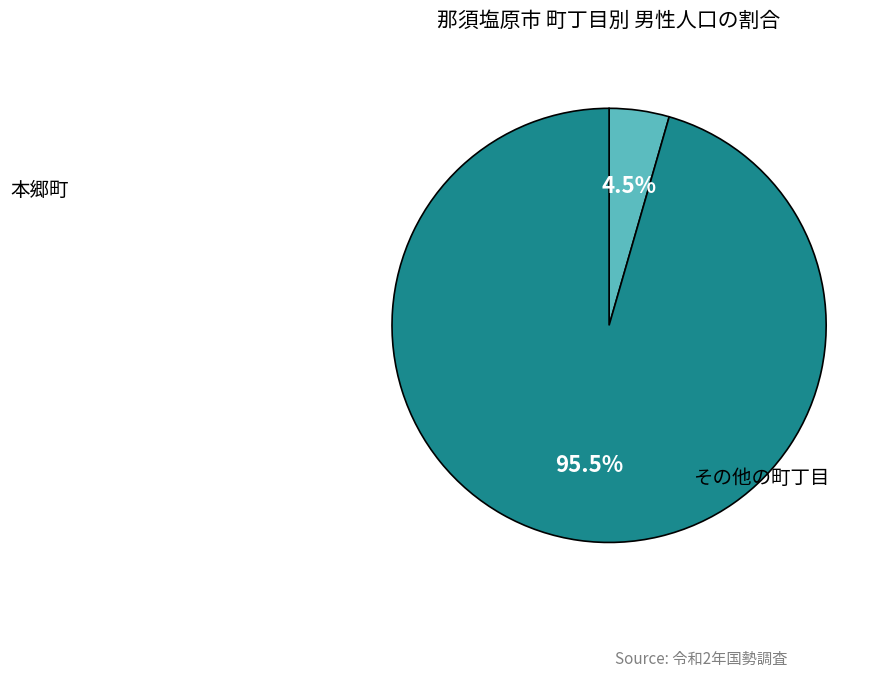

Is there a majority slice in this chart?

Yes